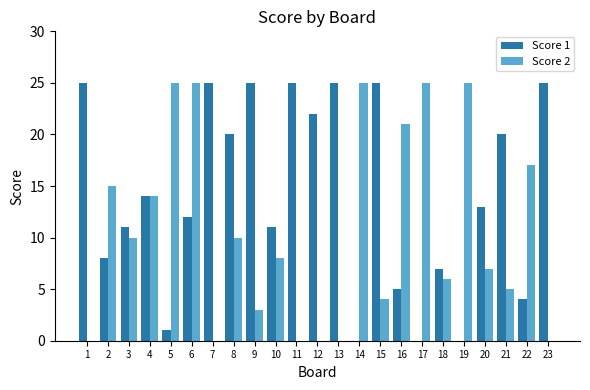

Reading left to right, transcribe all the data shown in this chart.

Score 1: 25	8	11	14	1	12	25	20	25	11	25	22	25	0	25	5	0	7	0	13	20	4	25
Score 2: 0	15	10	14	25	25	0	10	3	8	0	0	0	25	4	21	25	6	25	7	5	17	0